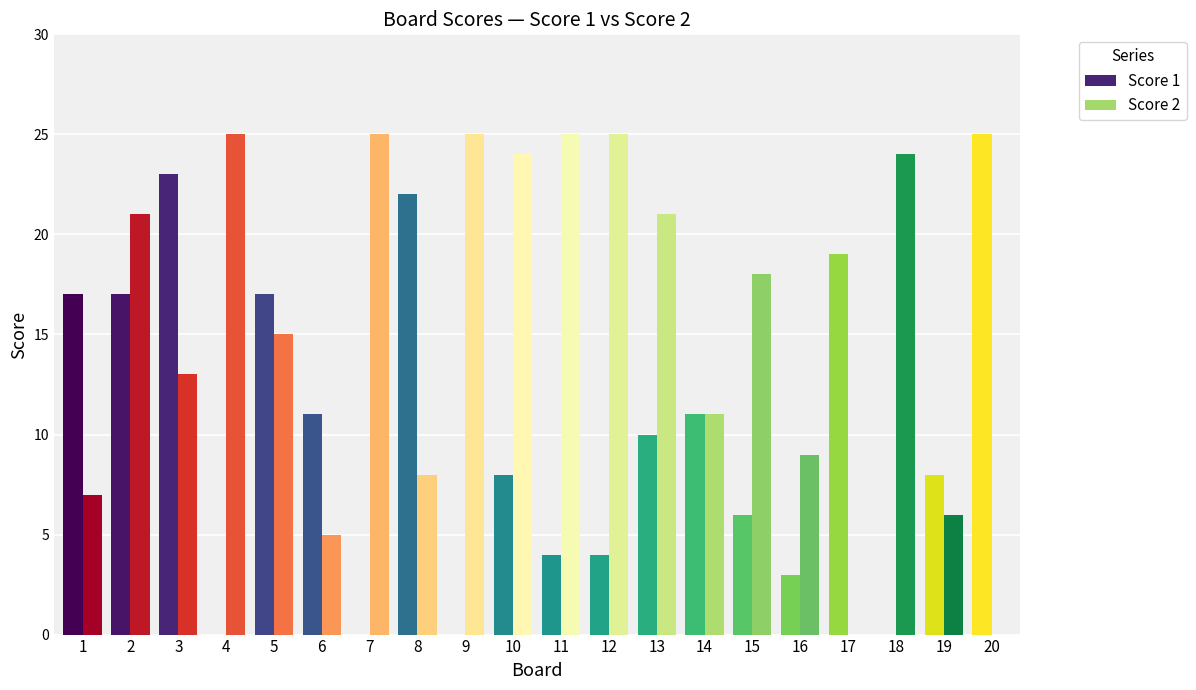

What is the sum of all Score 2 values?

307